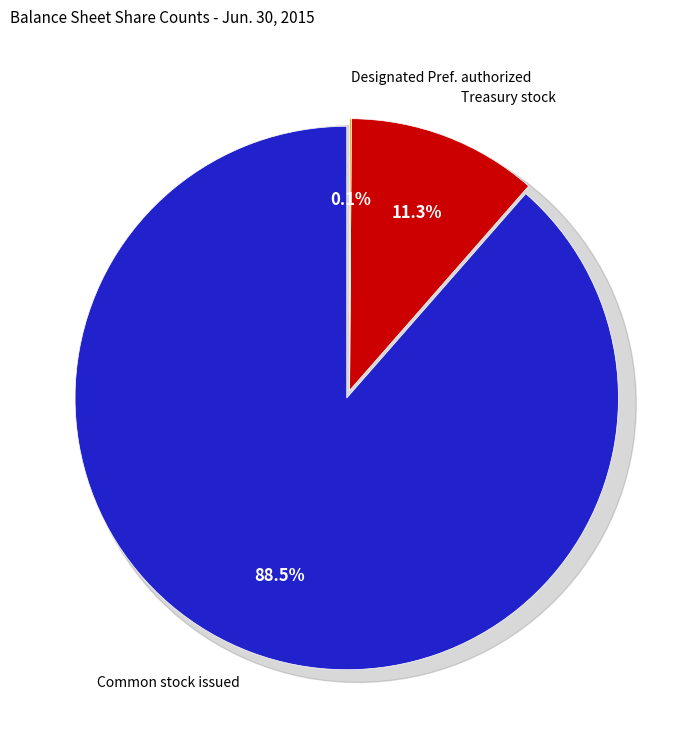

Which slice represents more than half of the pie?

Common stock, shares issued